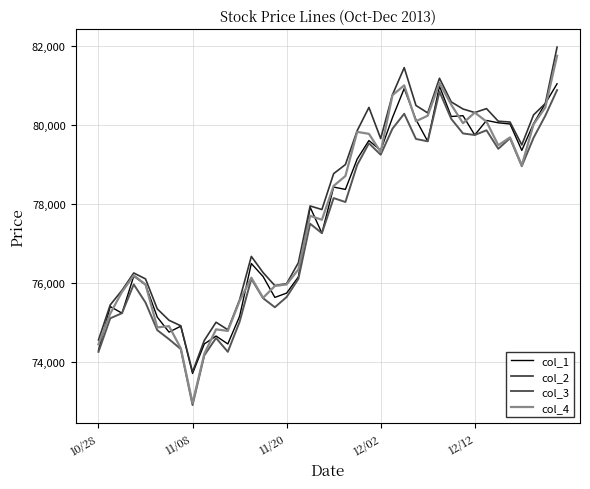

In col_2, how many points are higher than both neighbors (excluding endpoints)?

8